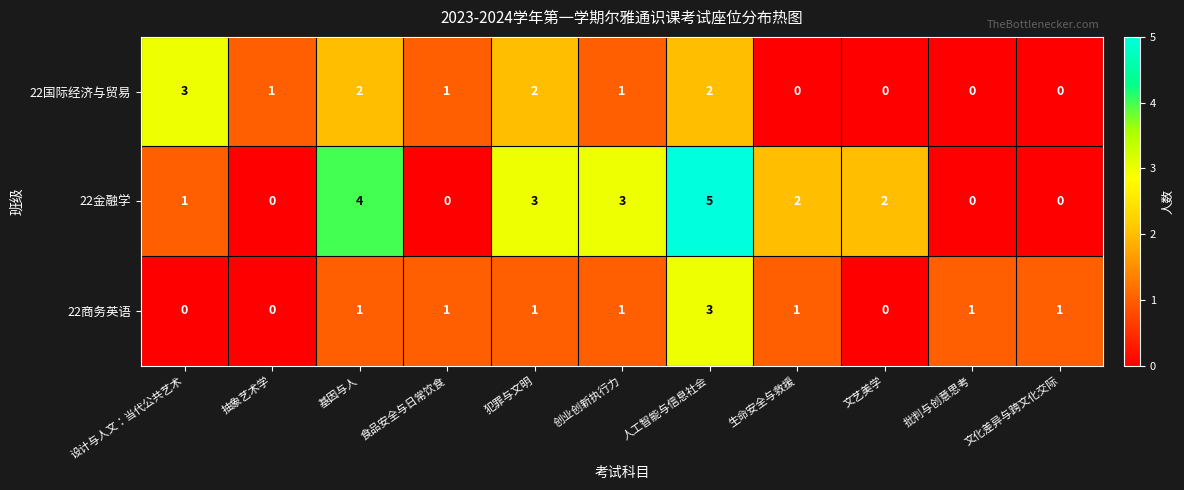

Which series changed the most between 创业创新执行力 and 批判与创意思考?

22金融学